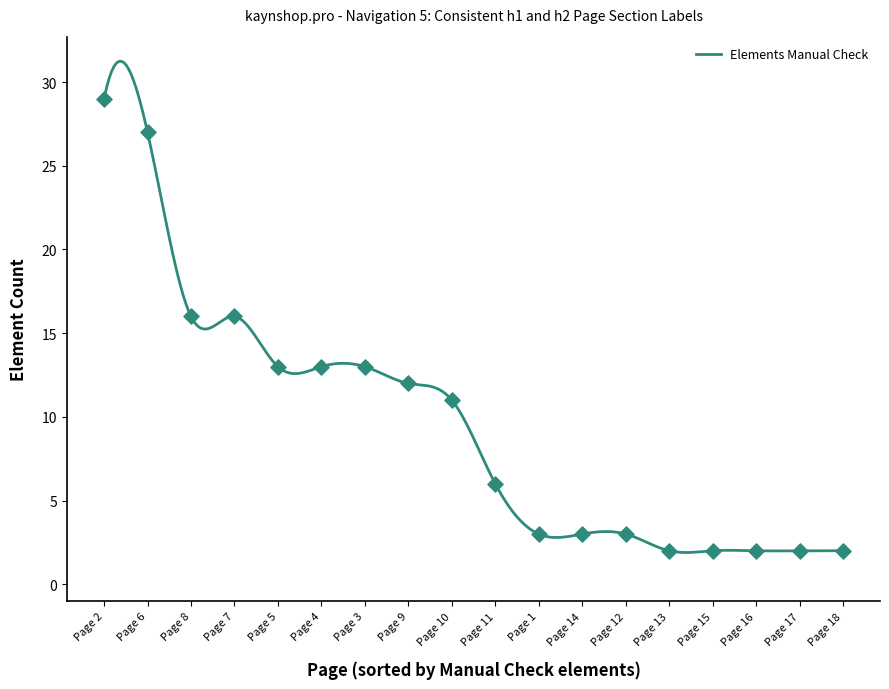

Which series has the largest total across all categories?

Elements Manual Check